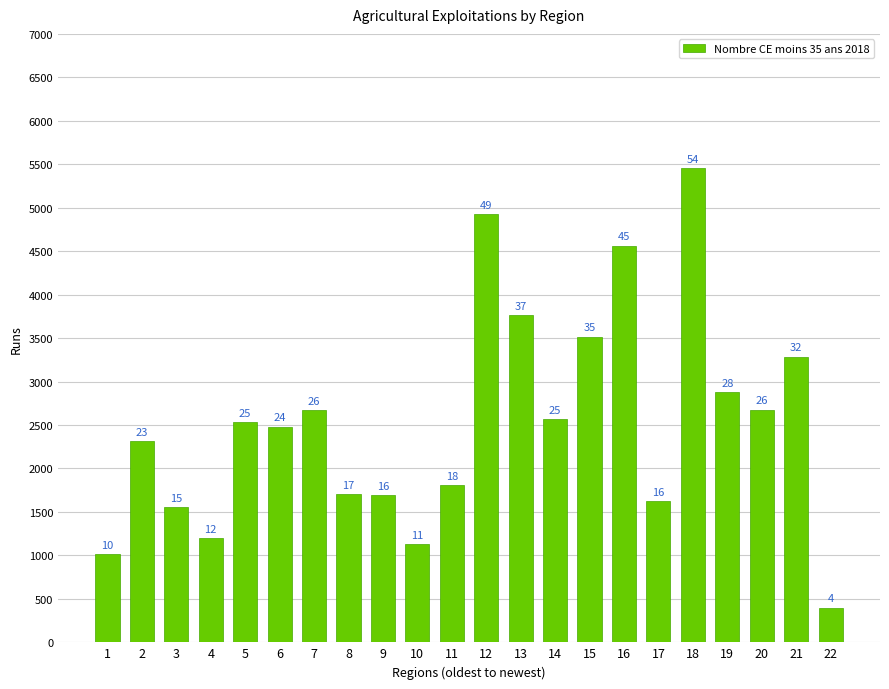

What is the sum of all values?

55787